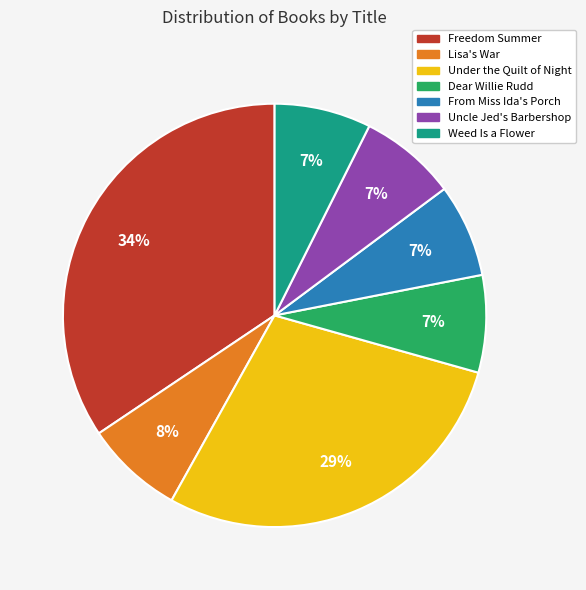

Is there any slice that represents more than half of the pie?

No